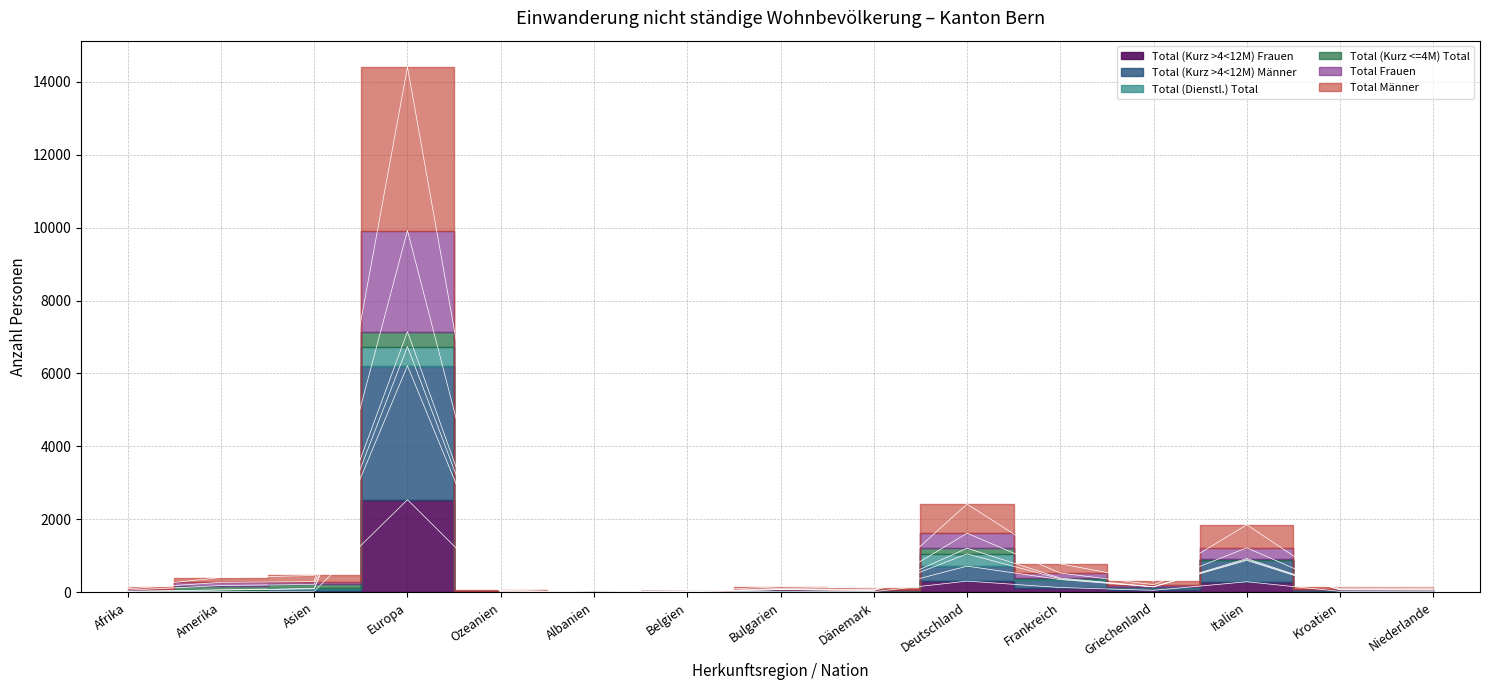

True or false: Total Frauen and Total (Kurz >4<12M) Frauen cross at least once.

False